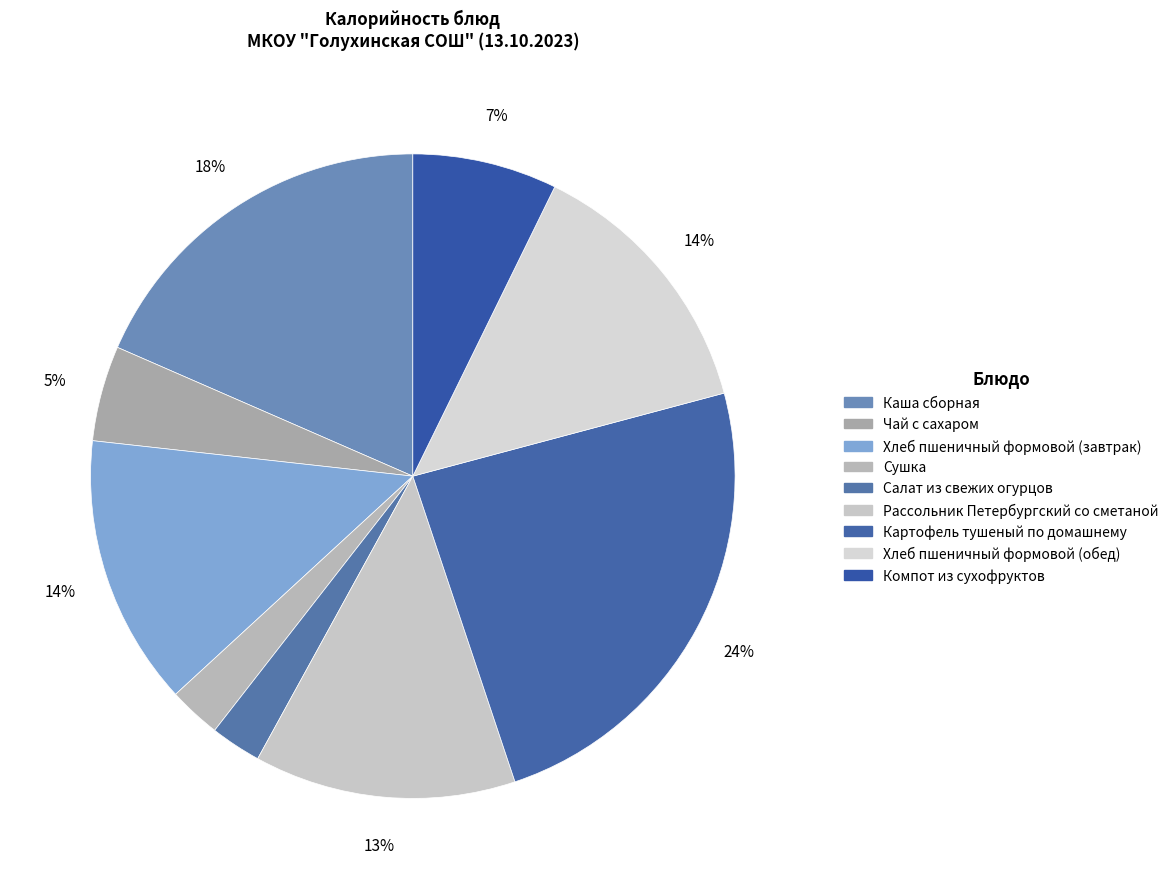

How many segments does this pie chart have?

9